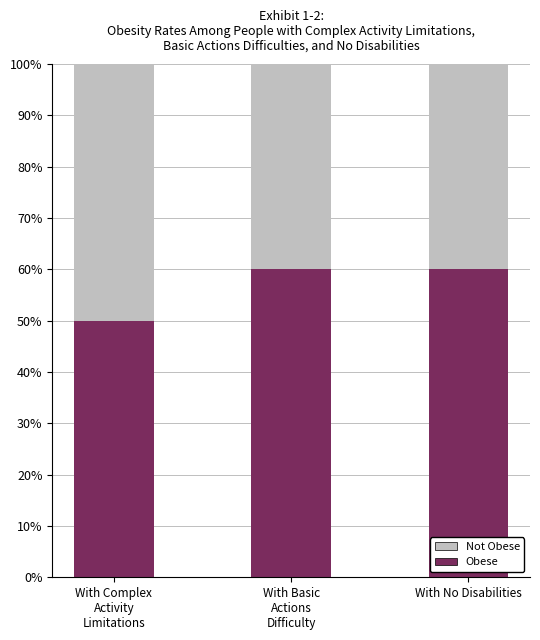

What is the sum of all Obese values?

170